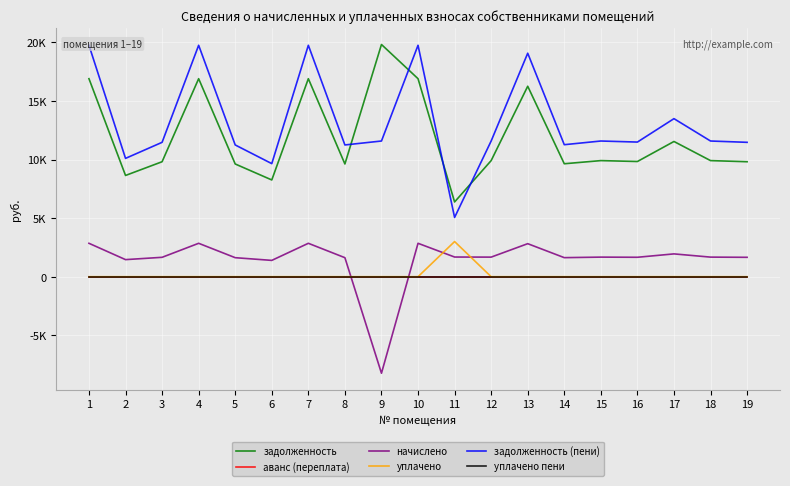

The задолженность (пени) series shows 14950.1 at 8. True or false?

False